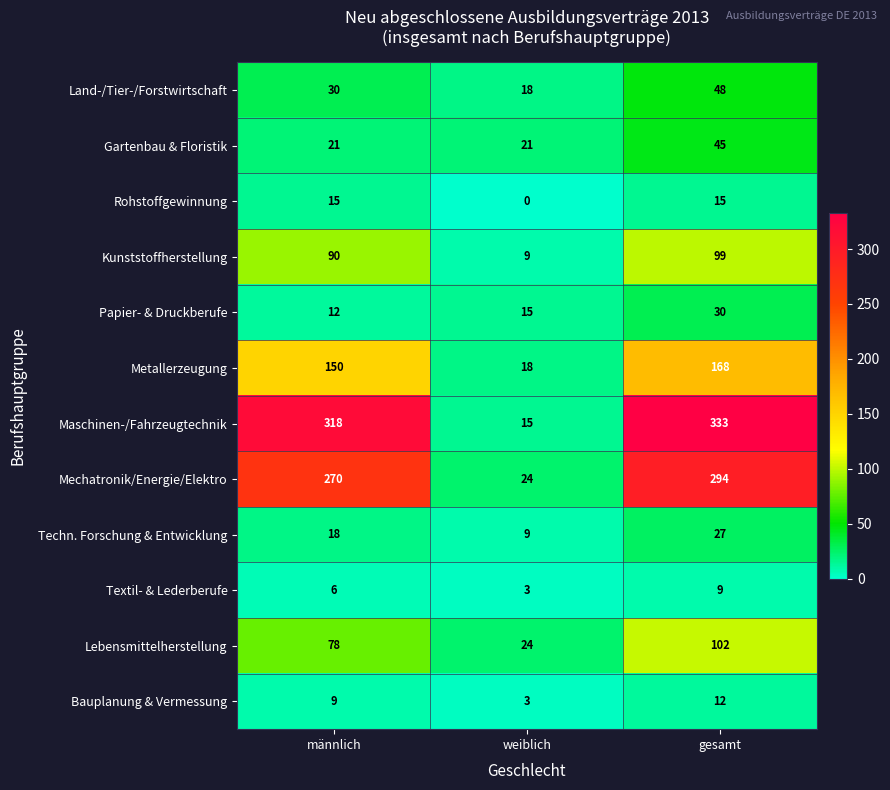

What is the sum of the Land-/Tier-/Forstwirtschaft values at weiblich and gesamt?

66